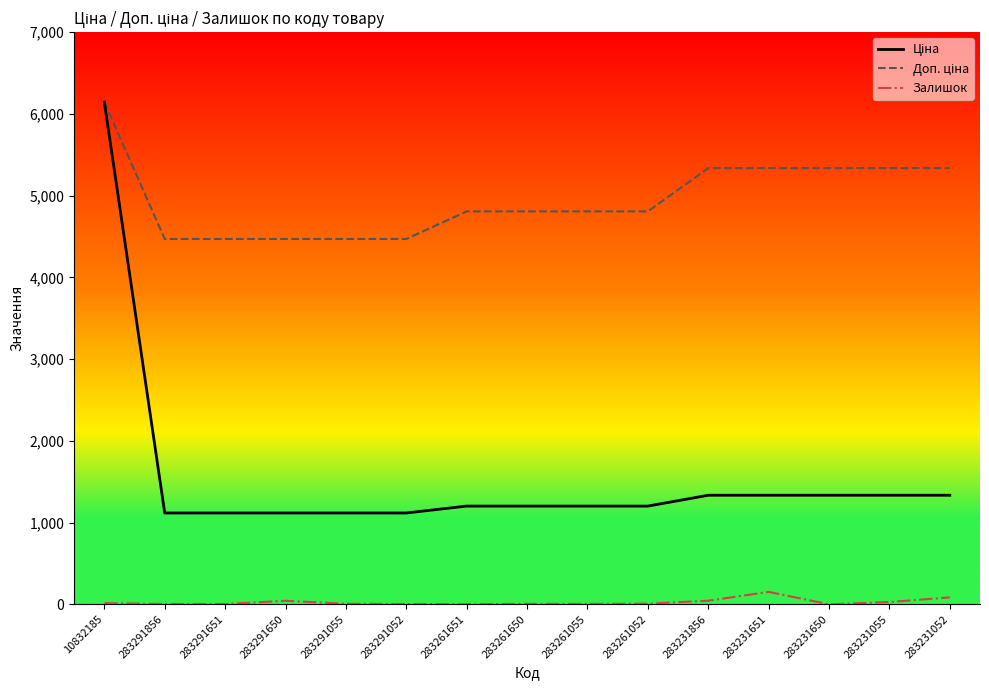

Read the Залишок value at 283231651.

152.0